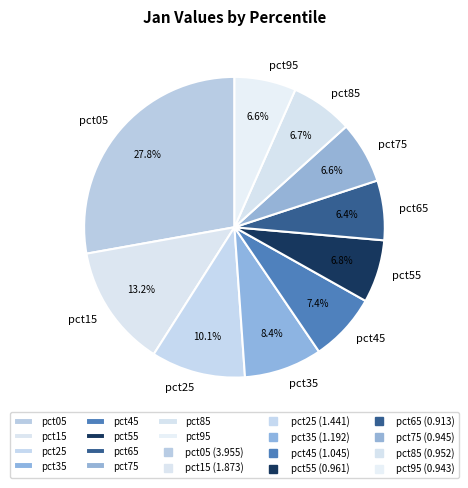

Which slice is the largest?

pct05